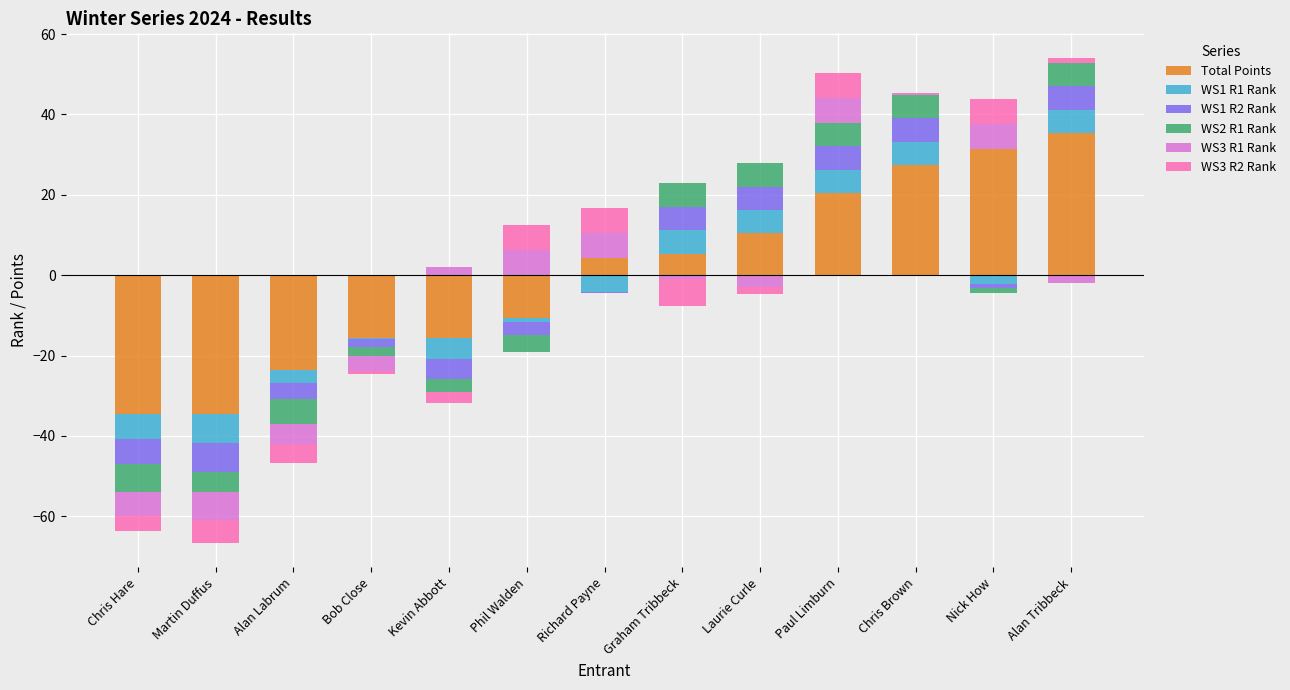

What position from the left is Alan Labrum?

3